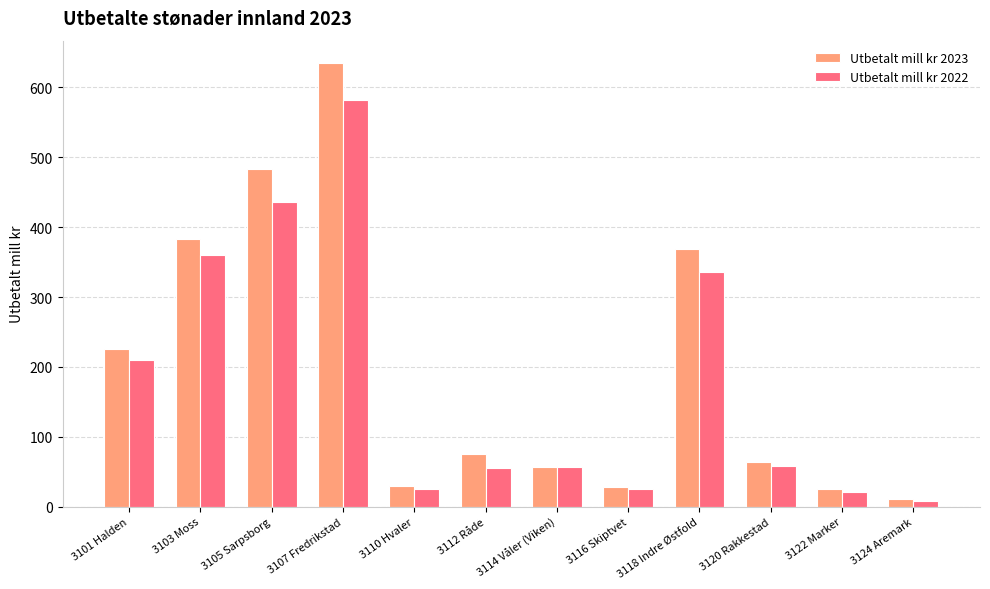

True or false: Utbetalt mill kr 2022 has a value of 335.6 at 3118 Indre Østfold.

True